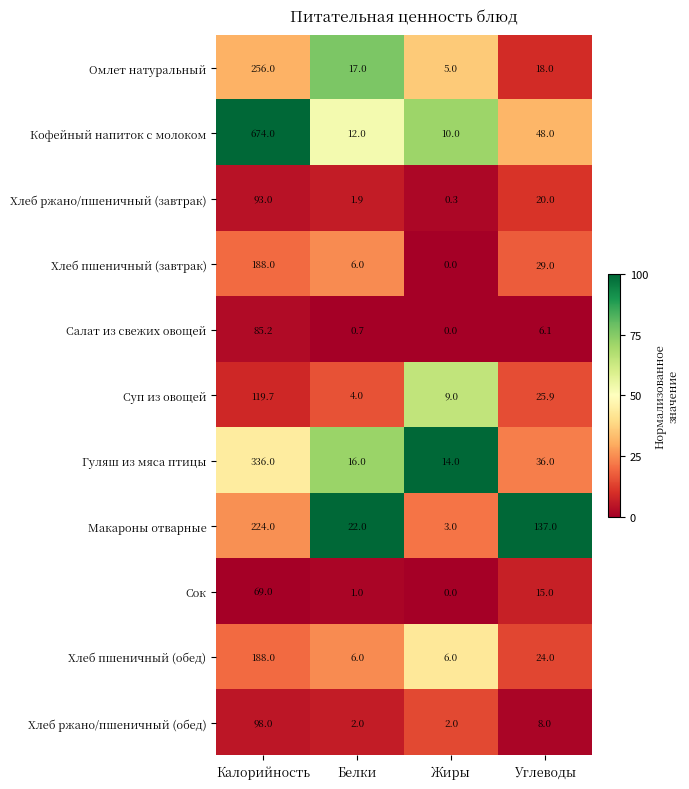

At which label is Макароны отварные closest to 113?

Углеводы